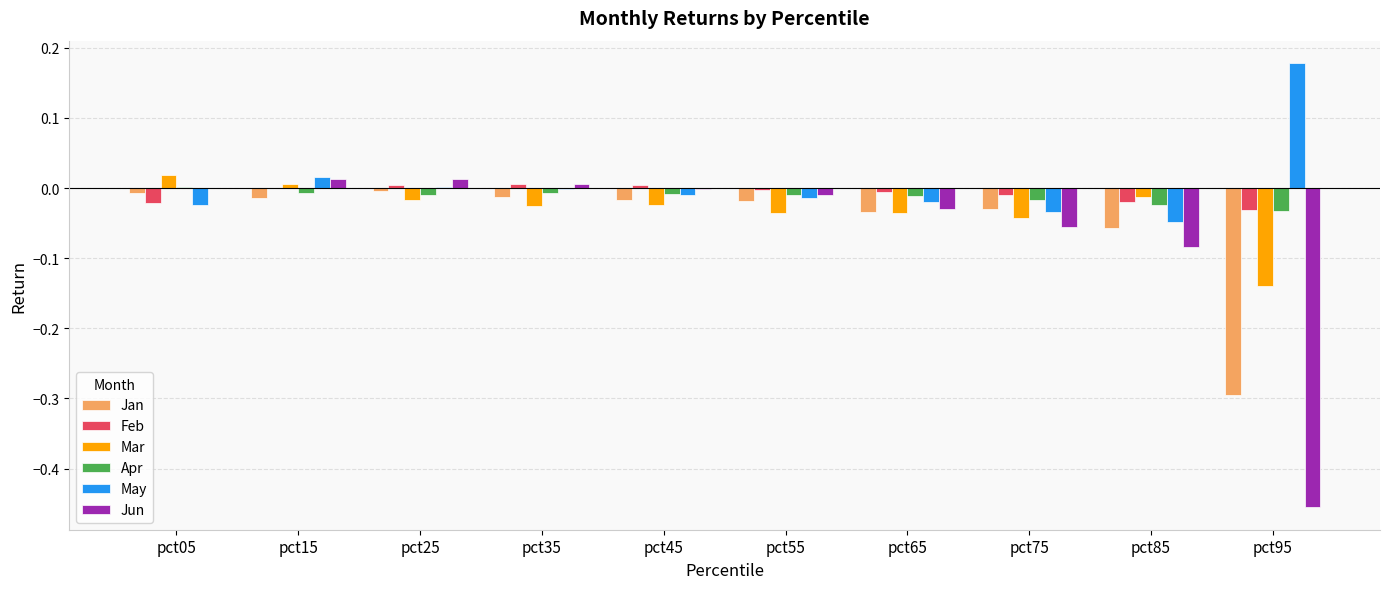

What is the sum of all Jun values?

-0.6